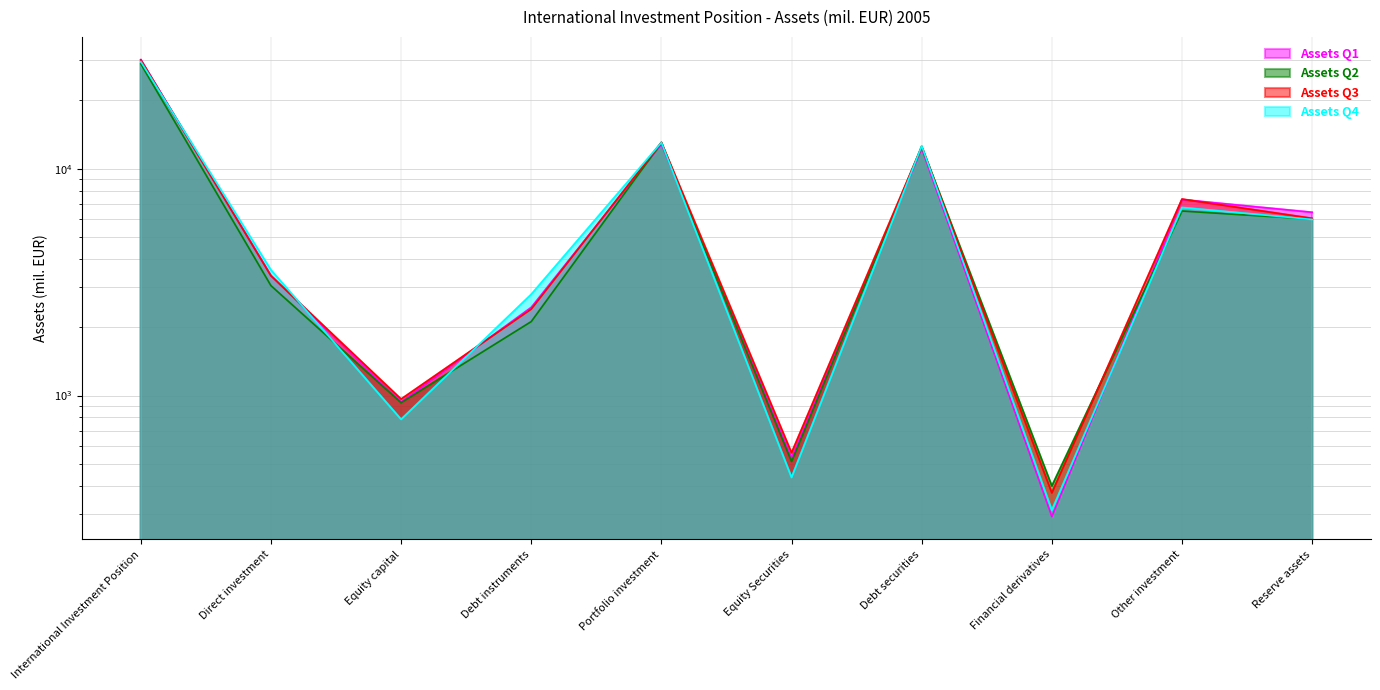

How many intersections are there between Assets Q1 and Assets Q3?

4